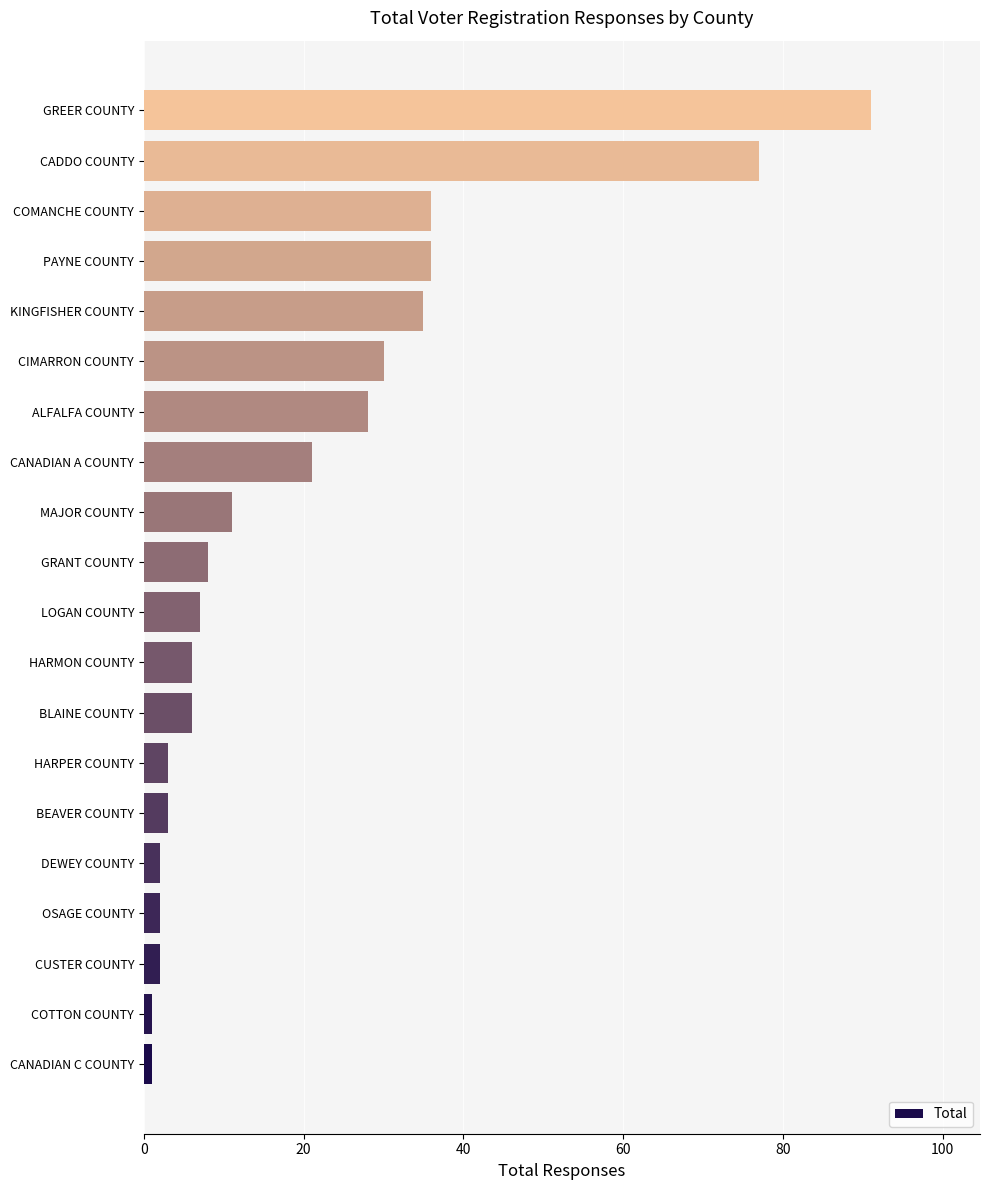

Is it true that the value at BLAINE COUNTY is 10?

False